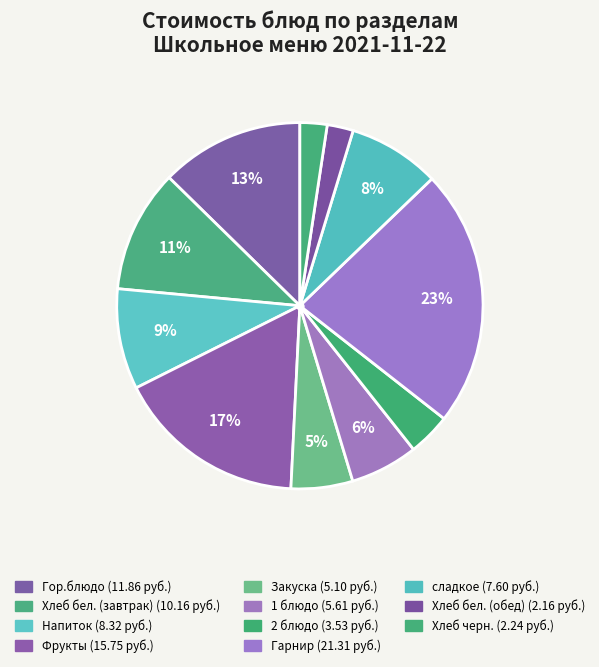

What is the ratio of the value at 1 блюдо to the value at Хлеб бел. (обед)?

2.6